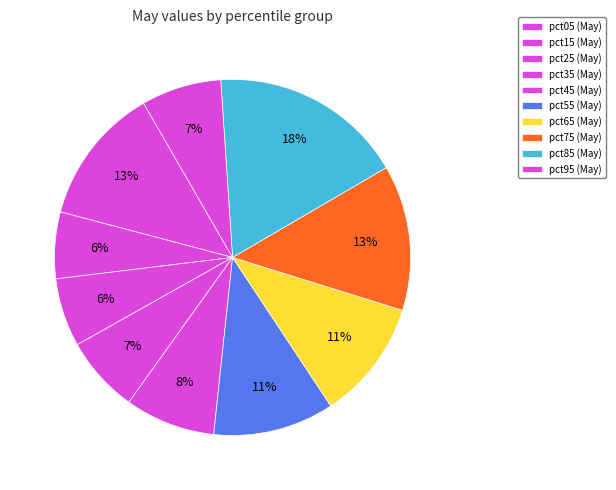

True or false: pct15 accounts for 6% of the total.

True